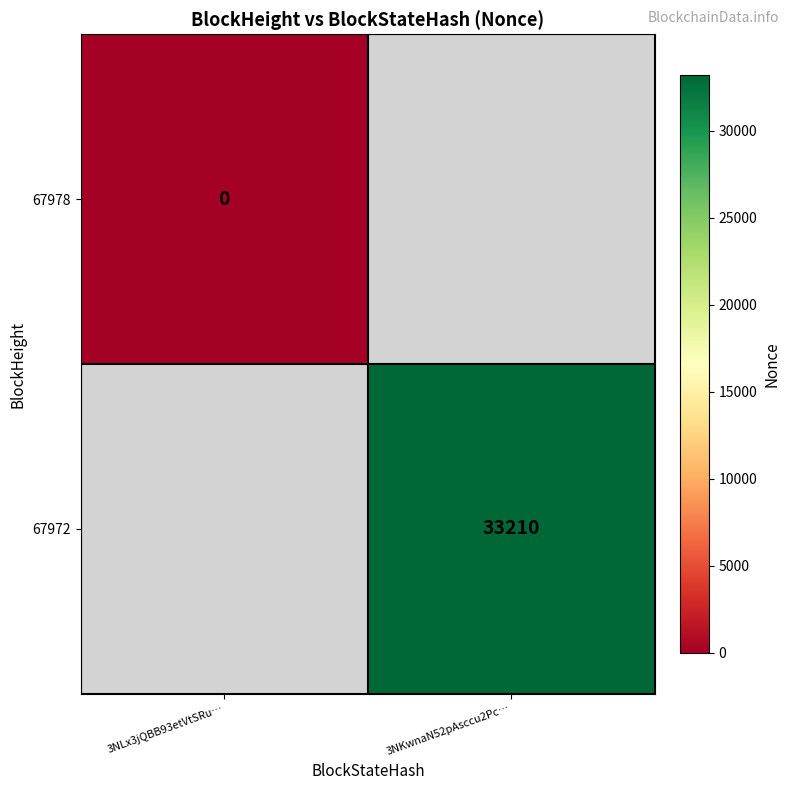

True or false: 67972 has a value of 33210 at 3NKwnaN52pAsccu2Pc….

True